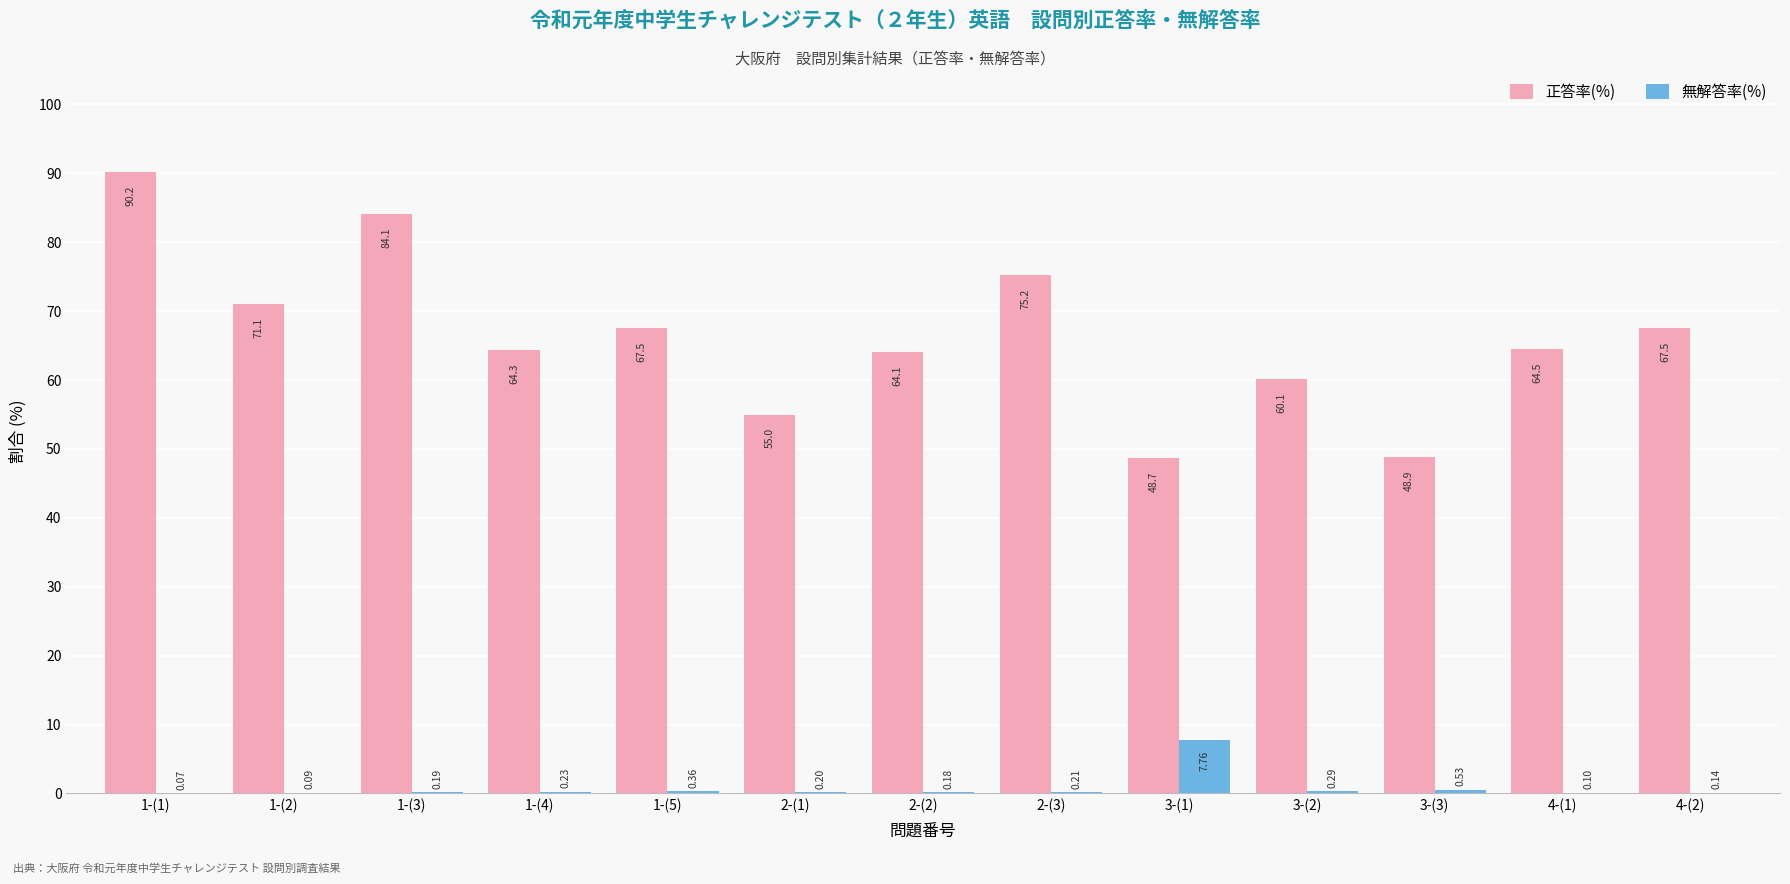

What is the total value across all series at 3-(1)?

56.5